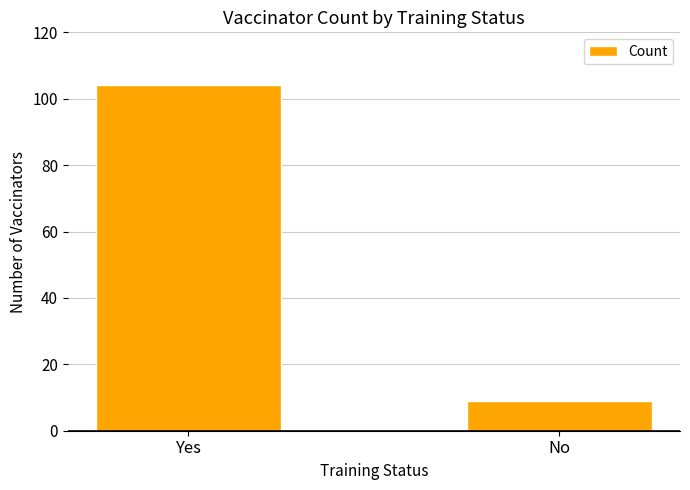

What is the difference between the maximum and minimum values?

95